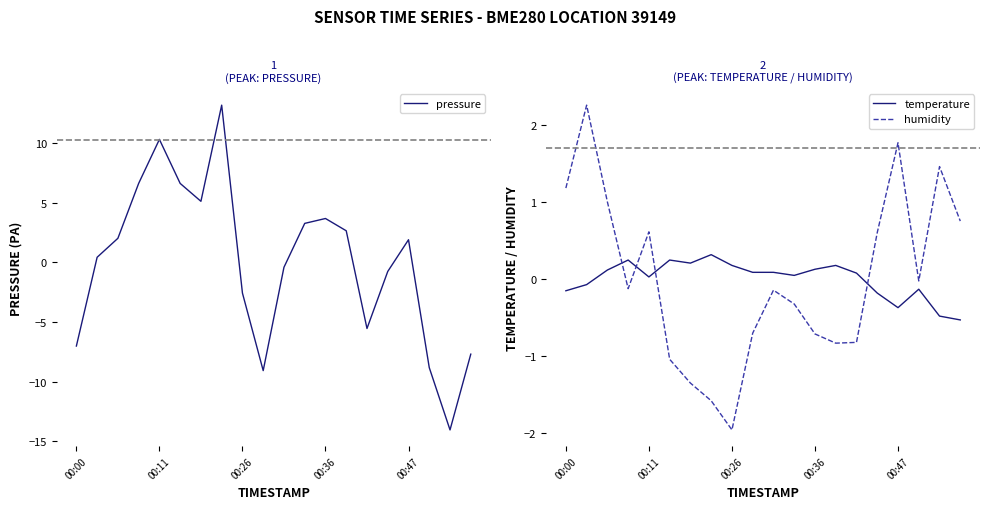

True or false: temperature has a value of 0.2 at 6.

True